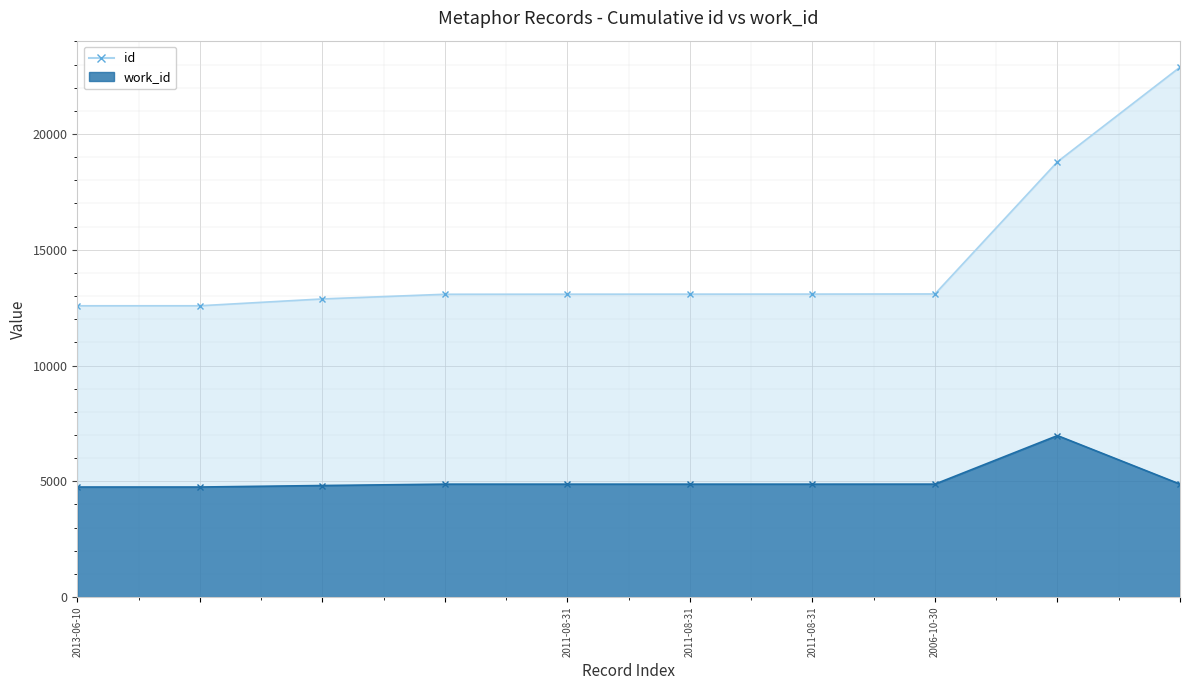

True or false: id and work_id intersect in this chart.

False